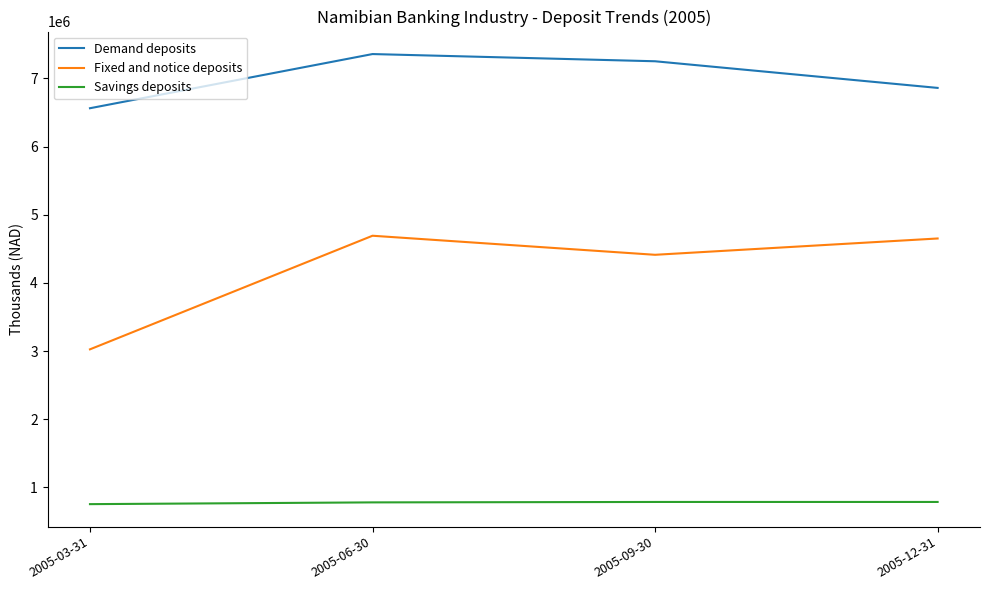

What is the lowest value of the Savings deposits series?

754137